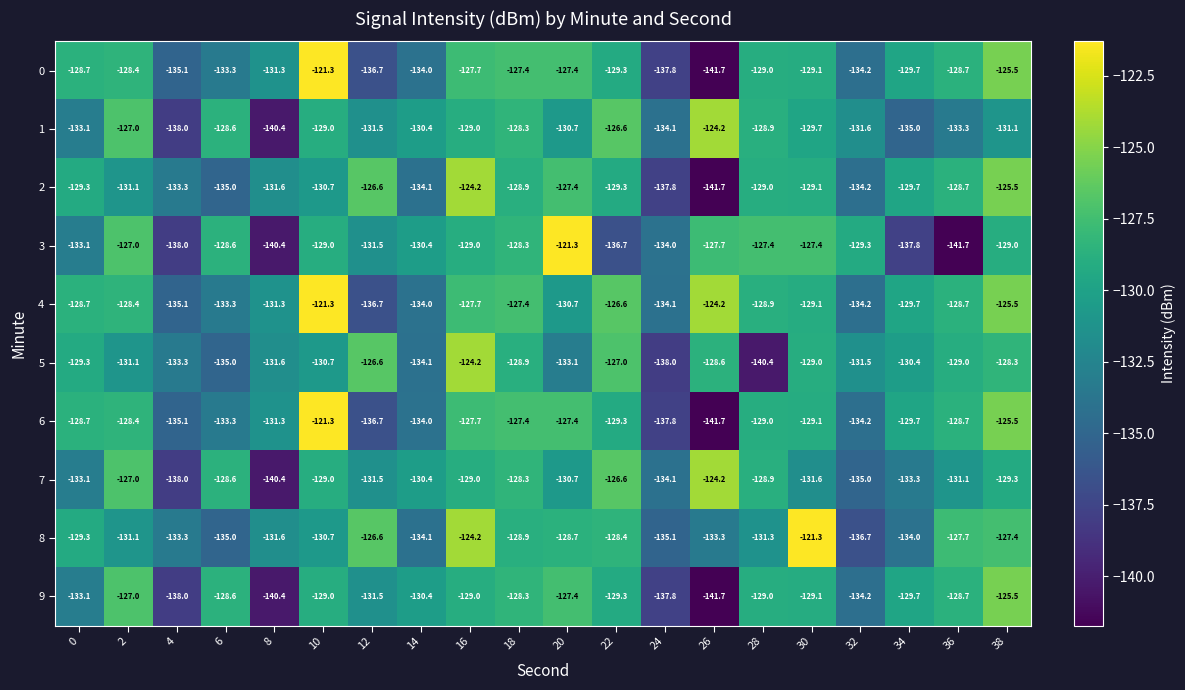

The value of 8 at 20 is -33.8. True or false?

False